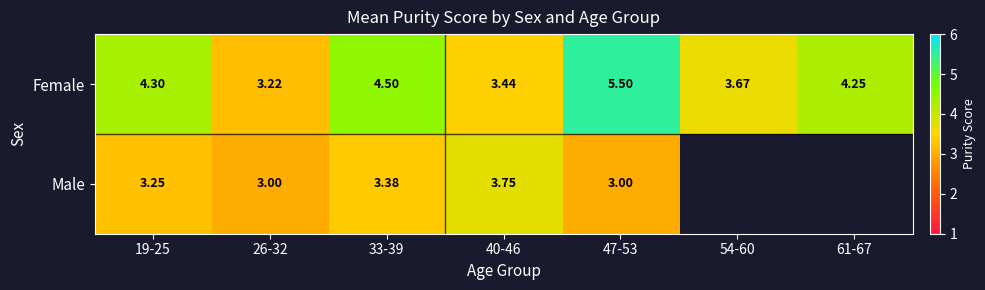

Which label corresponds to the smallest value in the chart?

26-32